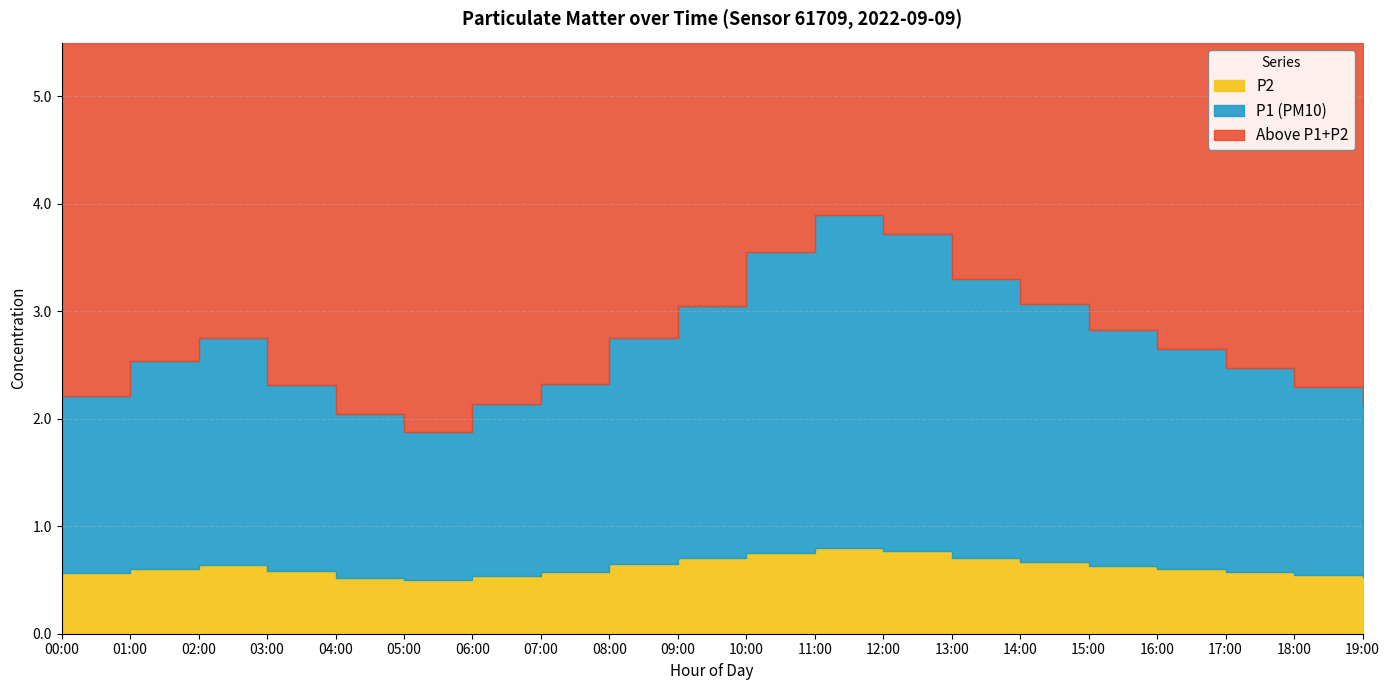

At which category is the sum across all series the highest?

11:00